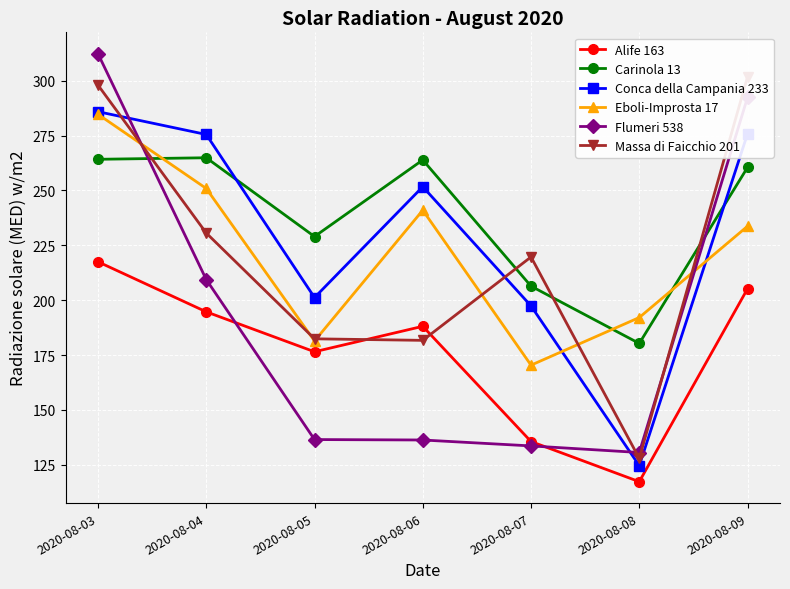

What are all the series names shown in the legend?

Alife 163, Carinola 13, Conca della Campania 233, Eboli-Improsta 17, Flumeri 538, Massa di Faicchio 201